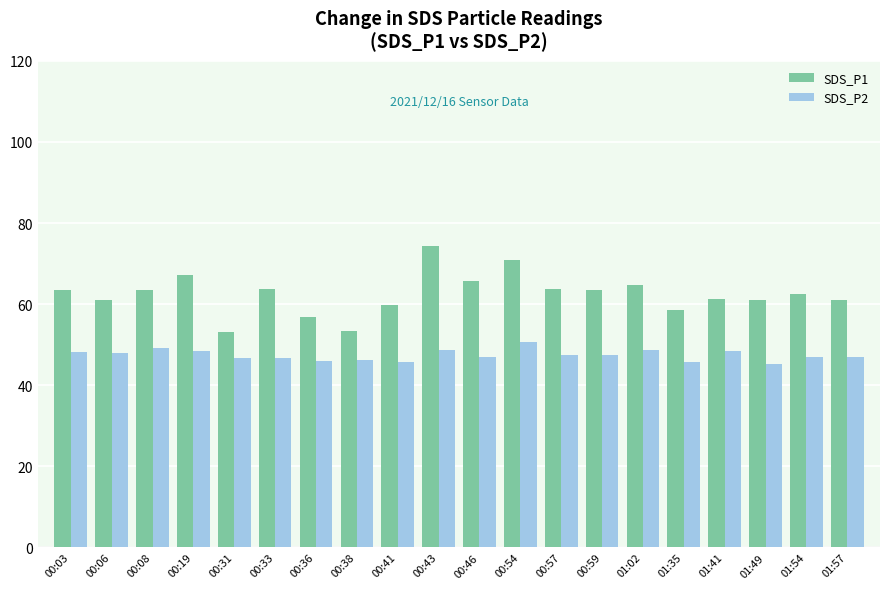

What are all the series names shown in the legend?

SDS_P1, SDS_P2